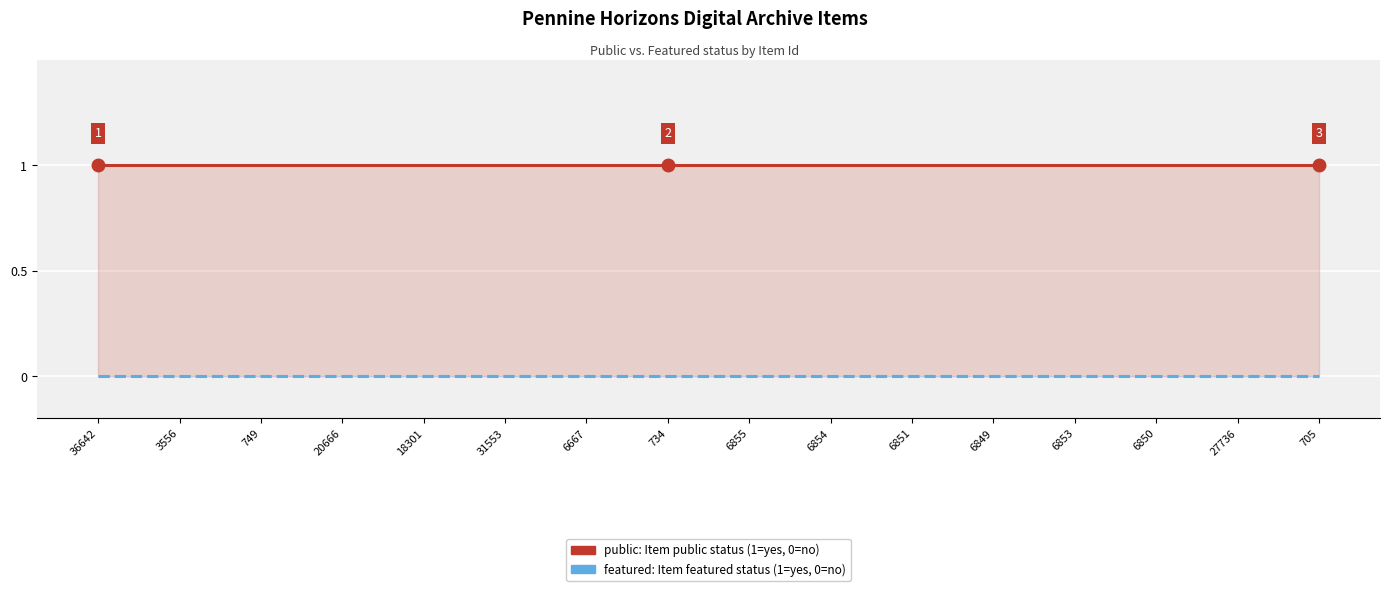

List the labels in order of featured value, largest first.

36642, 3556, 749, 20666, 18301, 31553, 6667, 734, 6855, 6854, 6851, 6849, 6853, 6850, 27736, 705